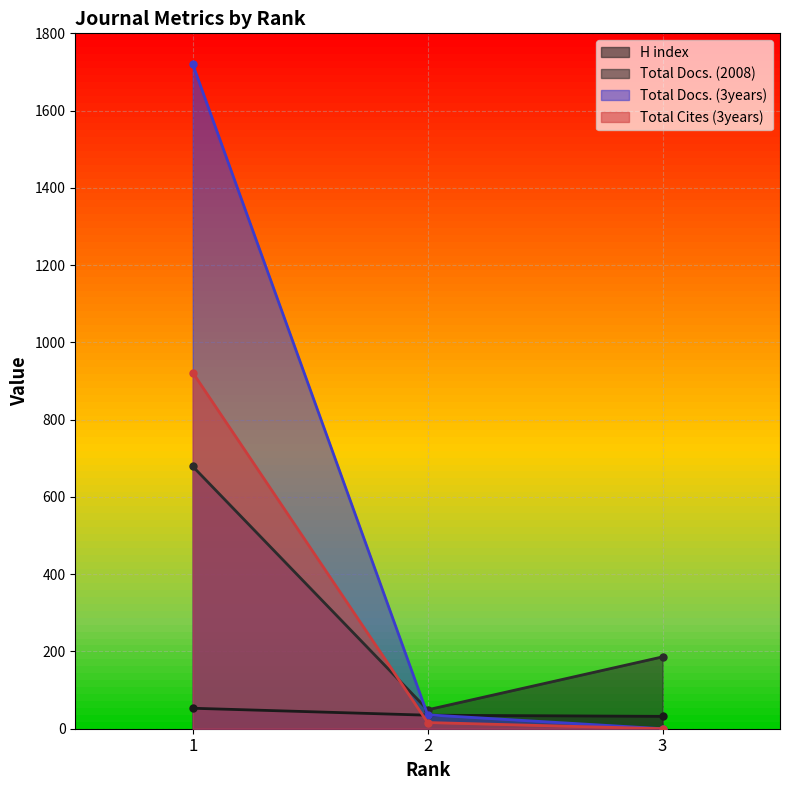

Count the number of data series in this chart.

4